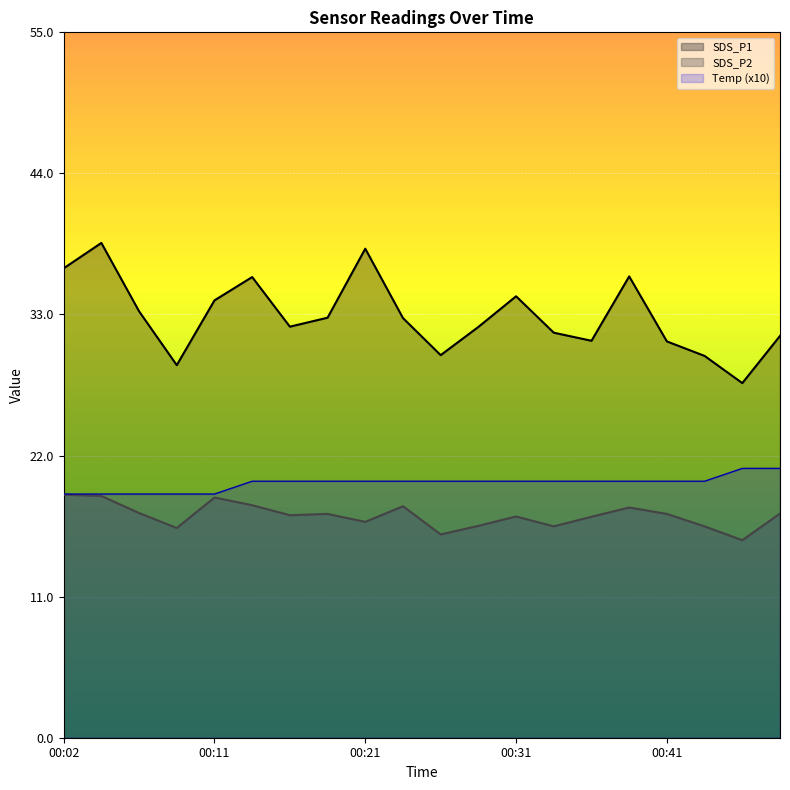

True or false: SDS_P1 has a value of 29.1 at 00:09.

True